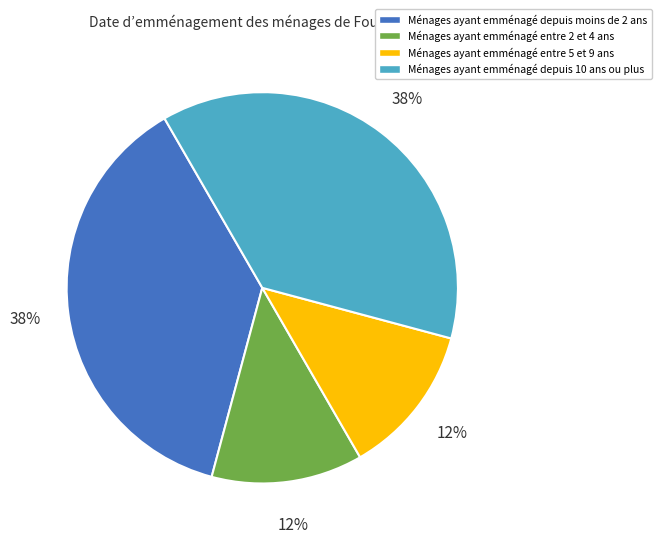

Count the number of slices in the pie.

4